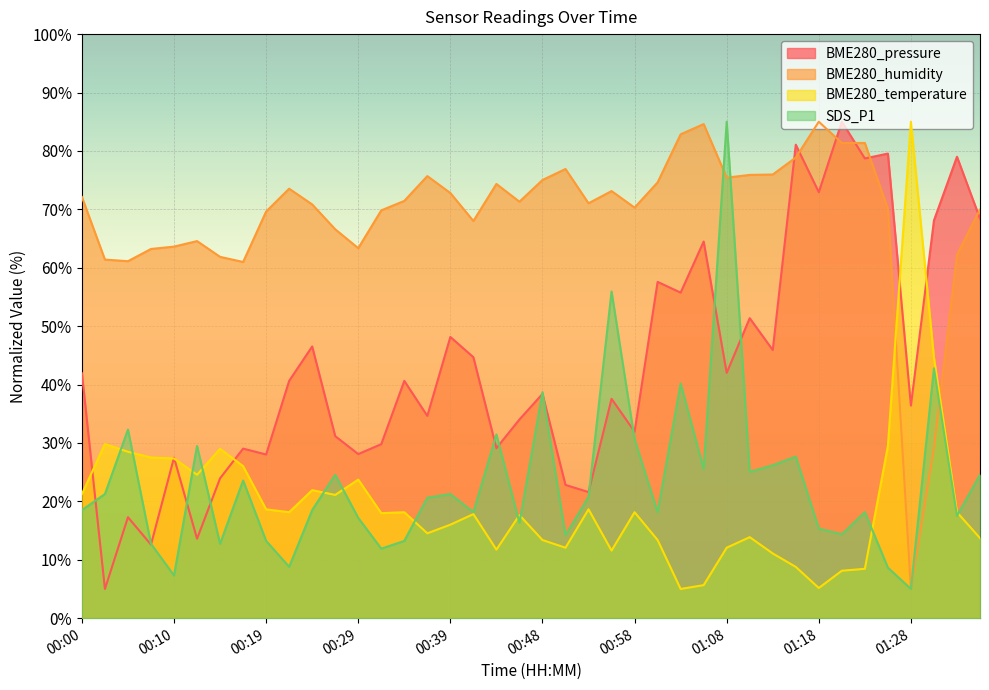

Which has a higher value, 01:06 or 01:35?

01:35